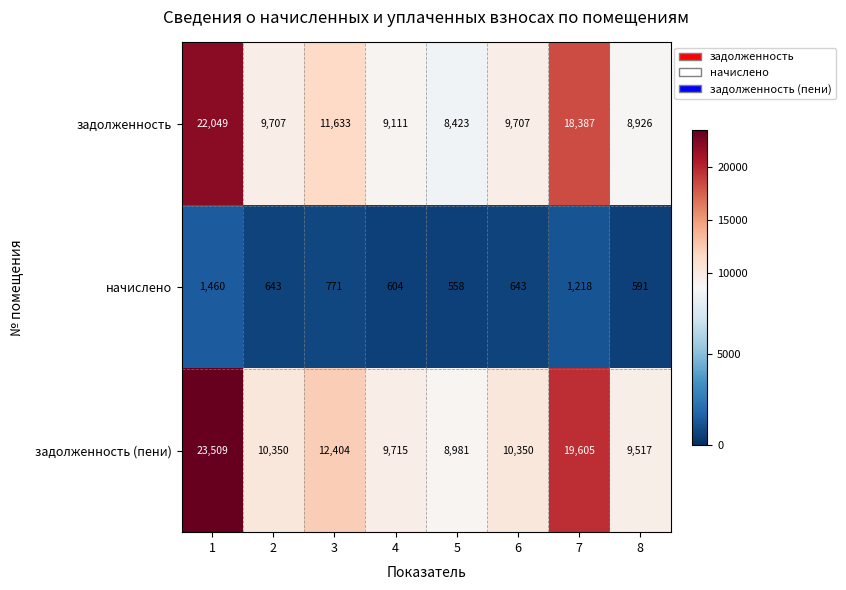

What is the sum of all задолженность values?

97943